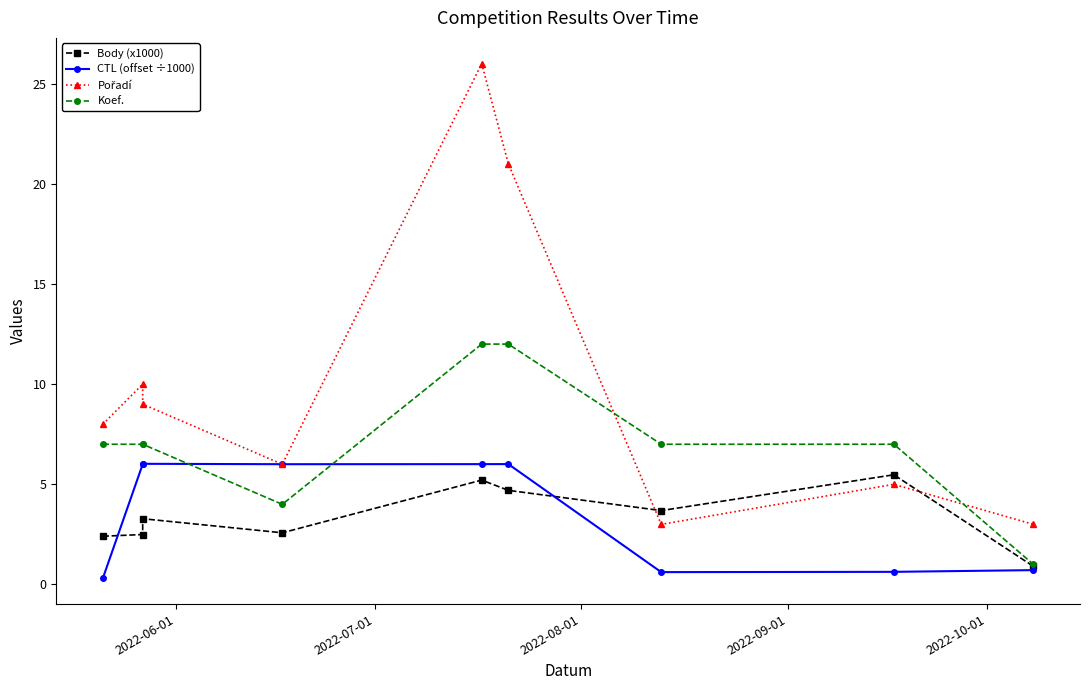

At how many categories does at least one series exceed 21?

1